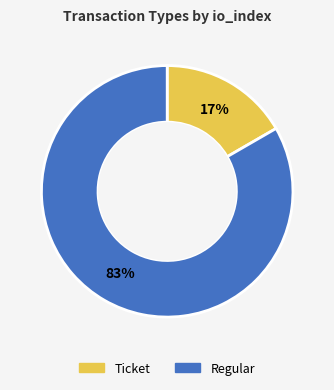

Do Ticket and Regular together represent more than half of the pie?

Yes